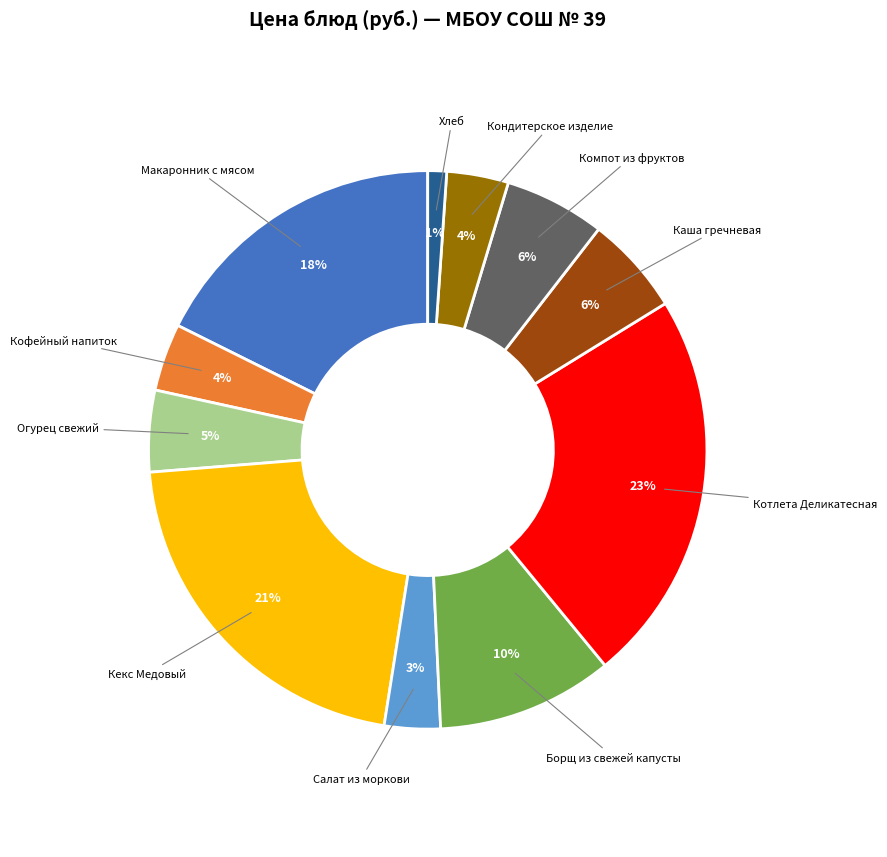

How many segments does this pie chart have?

11